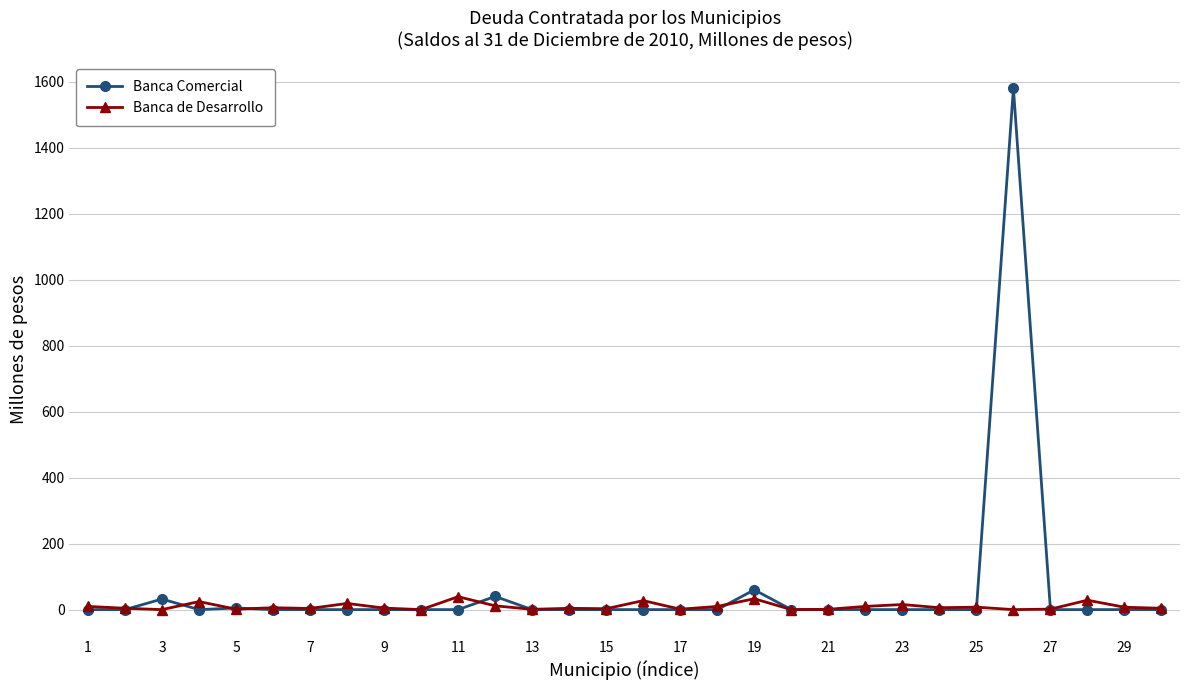

Which series has the widest spread of values?

Banca Comercial